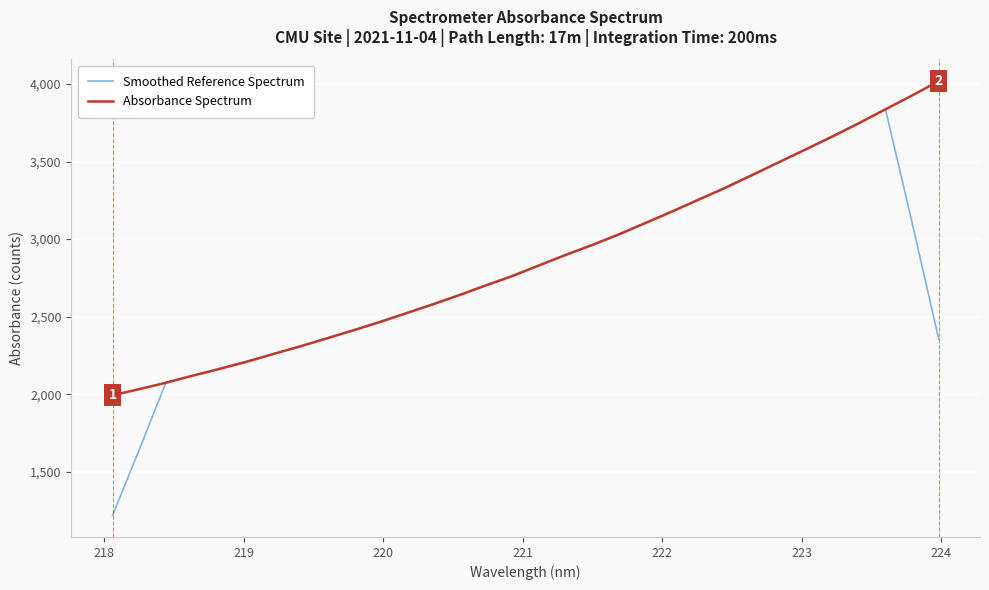

What are all the series names shown in the legend?

Smoothed Reference Spectrum, Absorbance Spectrum